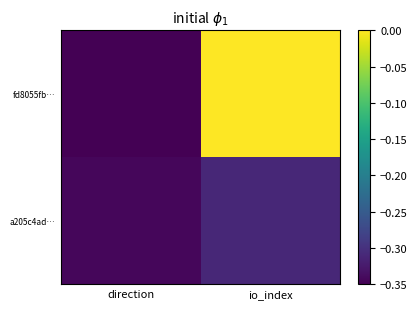

Which series has the largest total across all categories?

fd8055fb…